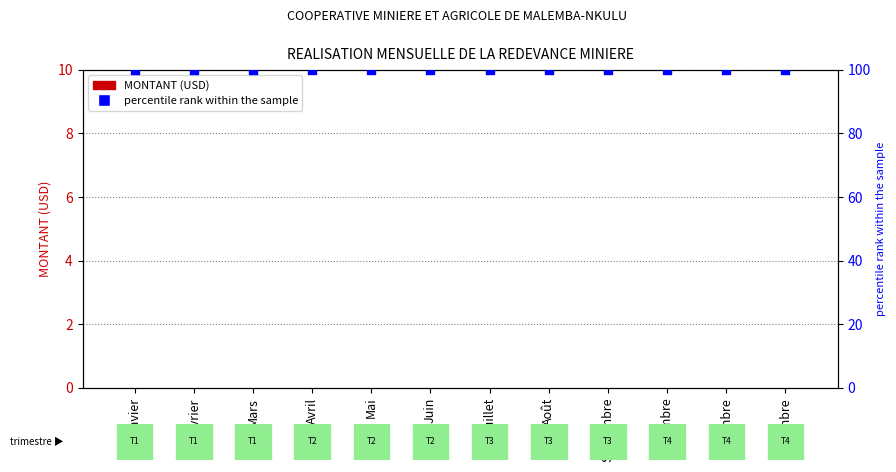

What is the total value across all series at Septembre?

100